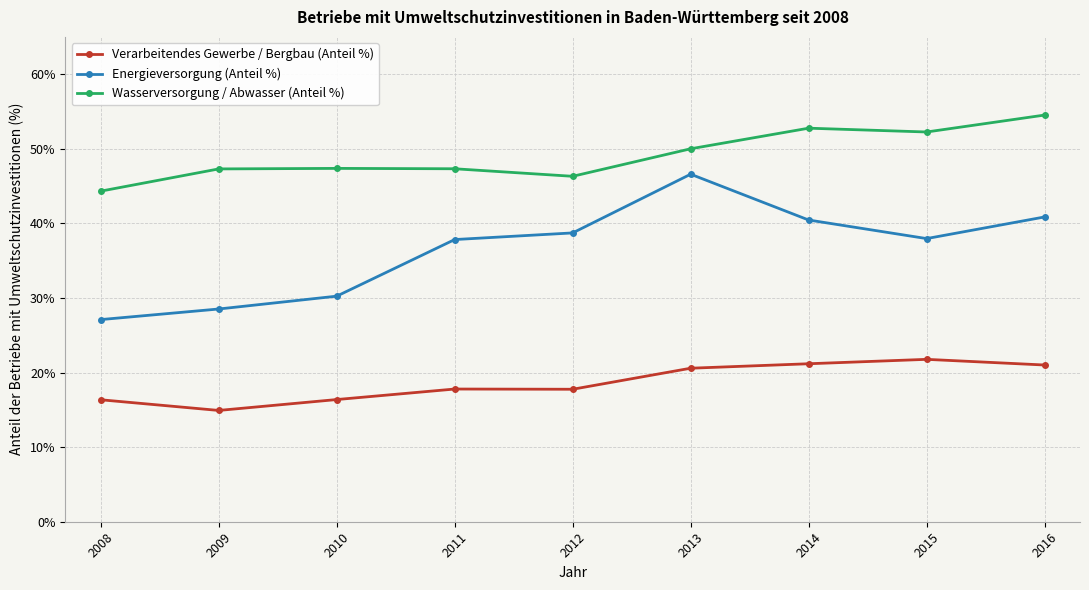

How many values in the Wasserversorgung / Abwasser (Anteil %) series are below 47?

2